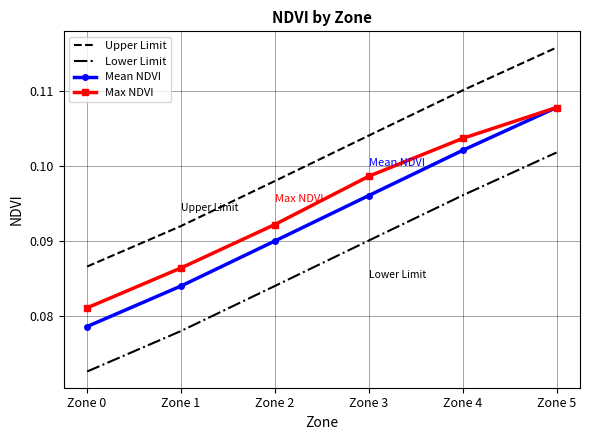

Is the value of Upper Limit at Zone 3 greater than the value of Lower Limit at Zone 2?

Yes